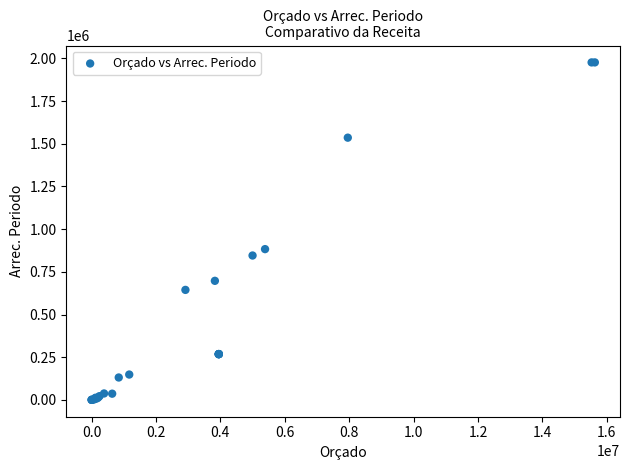

What Y value in the scatter plot is closest to 988382?

883001.8